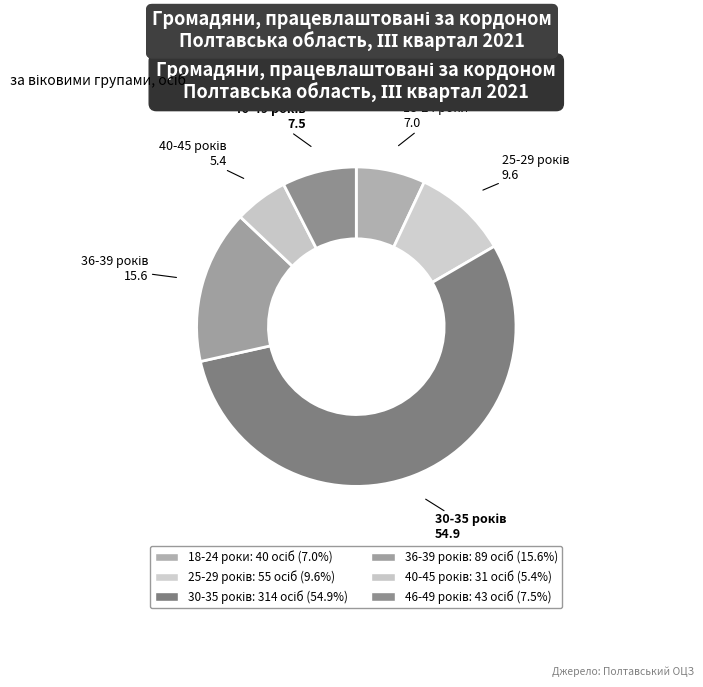

Is 18-24 роки the majority of the pie?

No